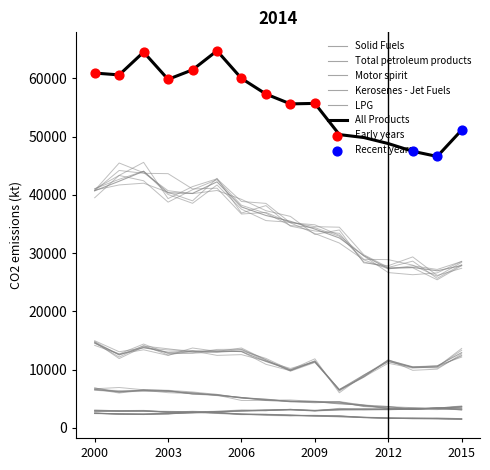

Is the value of Motor spirit at 2012 greater than the value of Kerosenes - Jet Fuels at 2006?

Yes